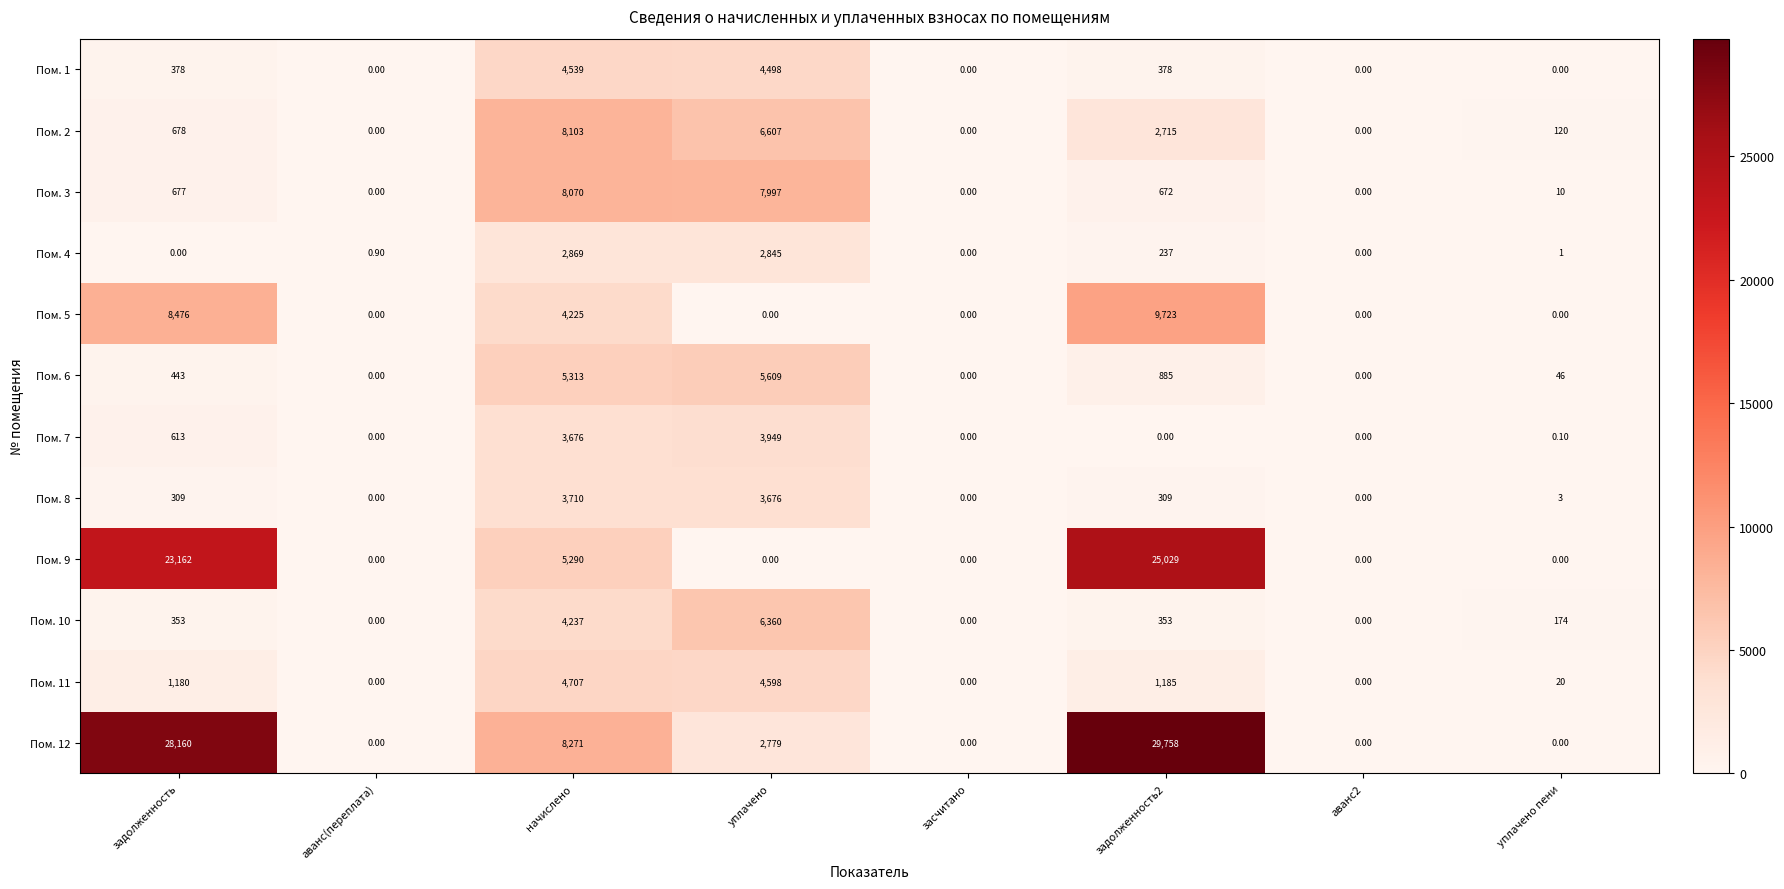

Rank the series by their maximum value, from highest to lowest.

Пом. 12, Пом. 9, Пом. 5, Пом. 2, Пом. 3, Пом. 10, Пом. 6, Пом. 11, Пом. 1, Пом. 7, Пом. 8, Пом. 4